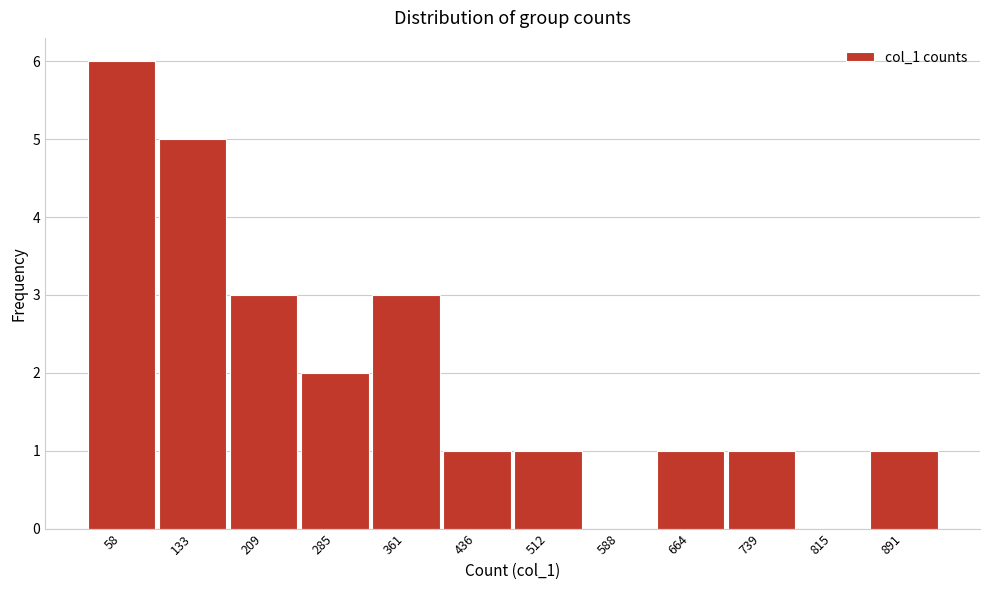

Reading right to left, list all the values displayed in this chart.

891=1	815=0	739=1	664=1	588=0	512=1	436=1	361=3	285=2	209=3	133=5	58=6